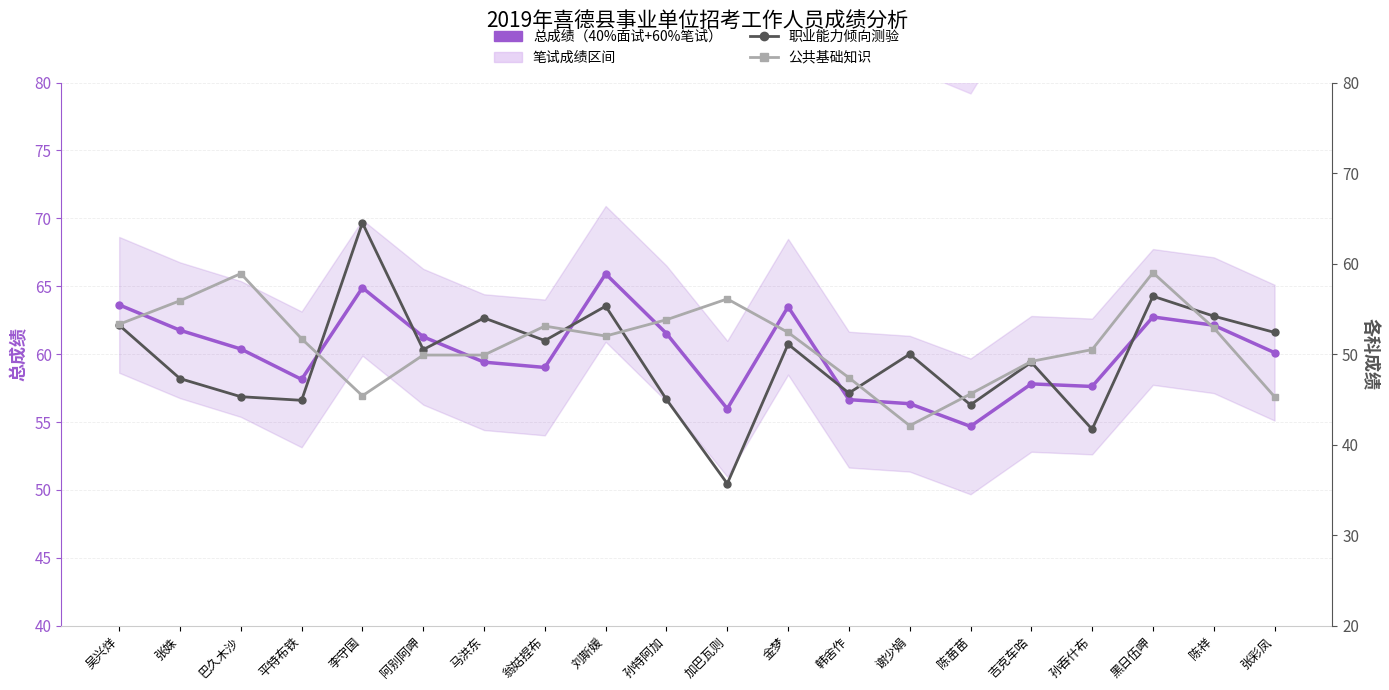

Reading left to right, transcribe all the data shown in this chart.

总成绩: 63.6	61.8	60.4	58.1	64.9	61.3	59.4	59.0	65.9	61.5	56.0	63.5	56.6	56.4	54.7	57.8	57.6	62.7	62.1	60.1
职业能力倾向测验: 53.2	47.3	45.3	44.9	64.5	50.5	54.0	51.5	55.3	45.0	35.7	51.1	45.7	50.0	44.4	49.1	41.7	56.4	54.2	52.4
公共基础知识: 53.3	55.9	58.9	51.7	45.4	49.9	49.9	53.1	52.0	53.8	56.1	52.4	47.4	42.1	45.6	49.2	50.5	59.0	52.9	45.3